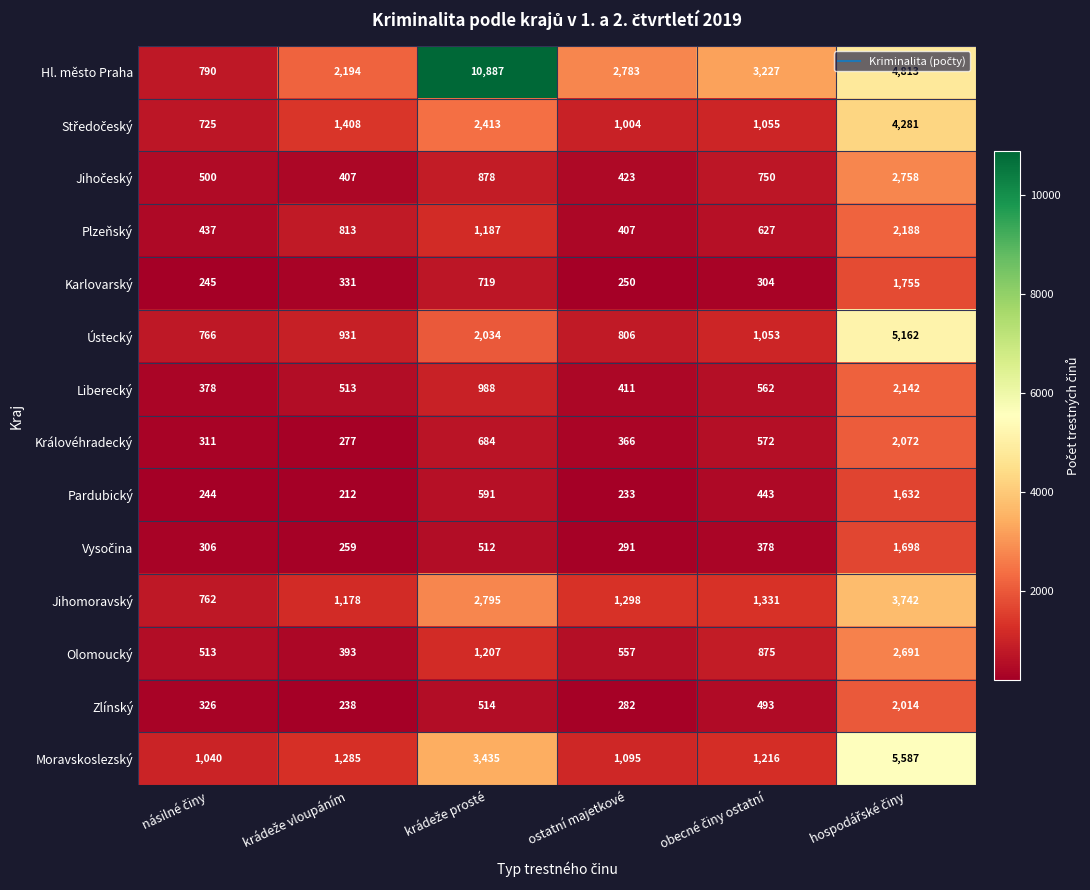

What is the highest value of the Jihomoravský series?

3742